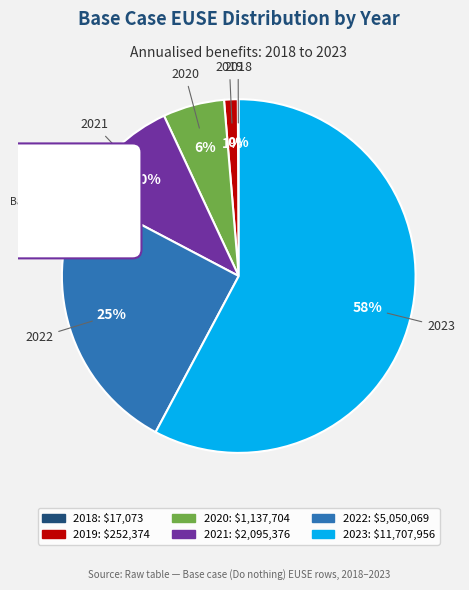

To the nearest percent, what is the difference between the 2023 and 2022 slice percentages?

33%